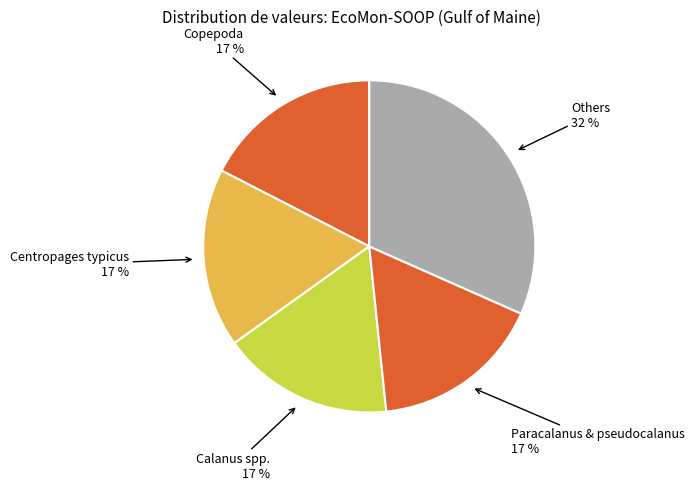

How many slices are in this pie chart?

5